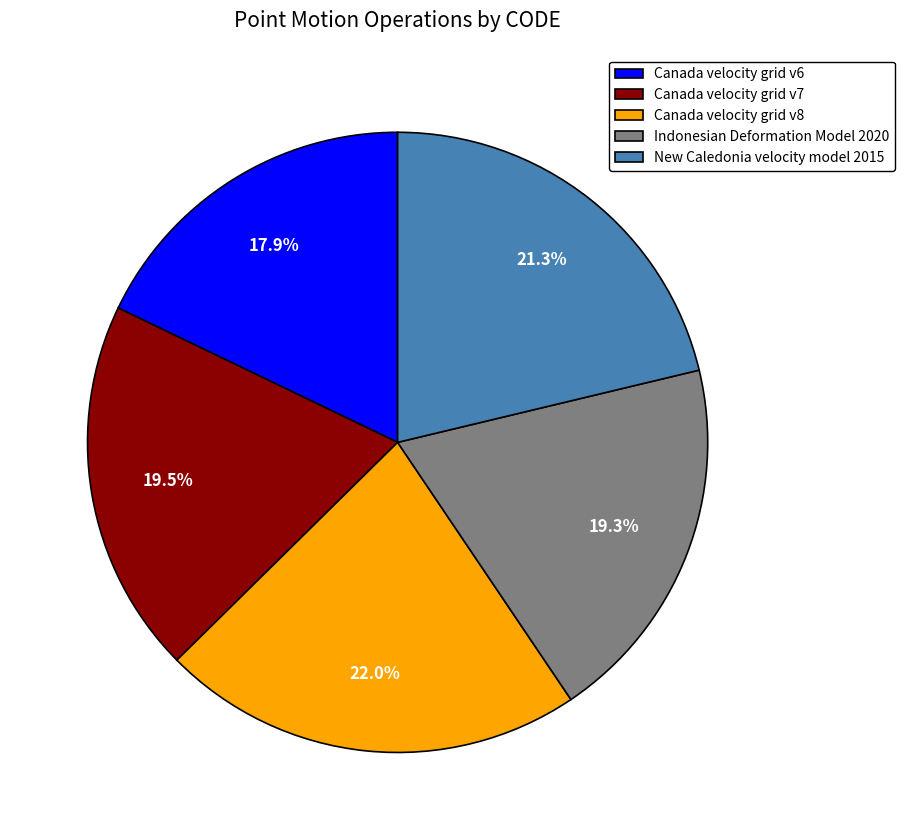

To the nearest percent, what is the combined percentage of Canada velocity grid v7 and New Caledonia velocity model 2015?

41%